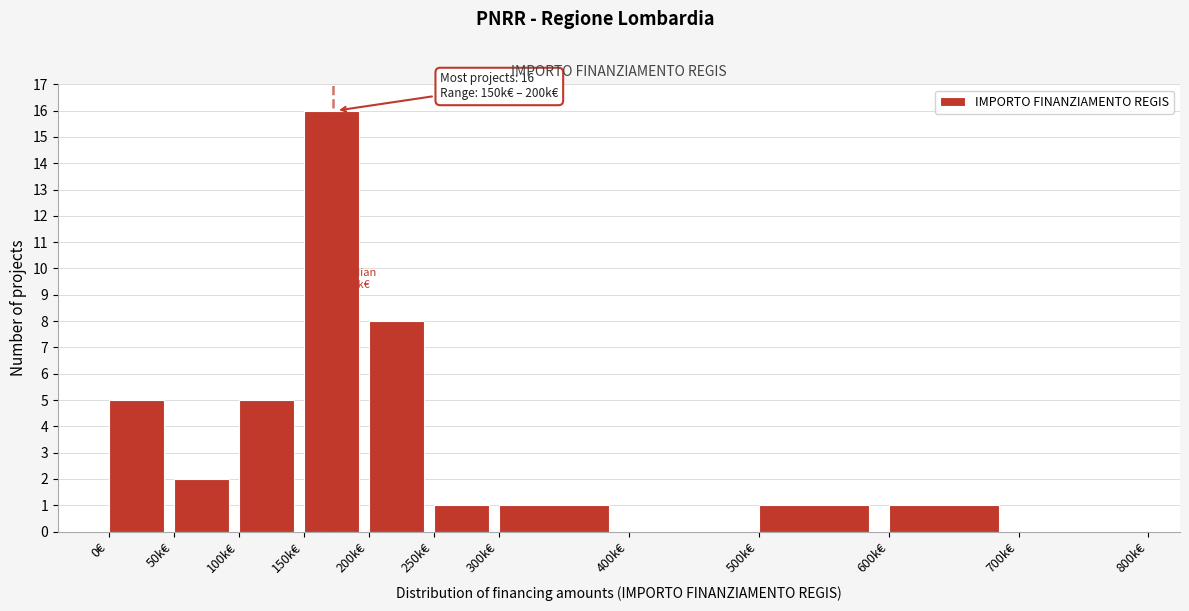

Reading right to left, transcribe all the data shown in this chart.

700k€=0	600k€=1	500k€=1	400k€=0	300k€=1	250k€=1	200k€=8	150k€=16	100k€=5	50k€=2	0€=5